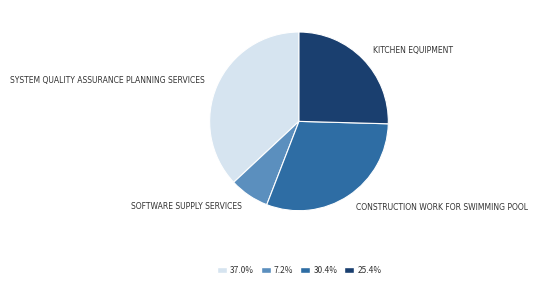

Does any single category account for the majority?

No